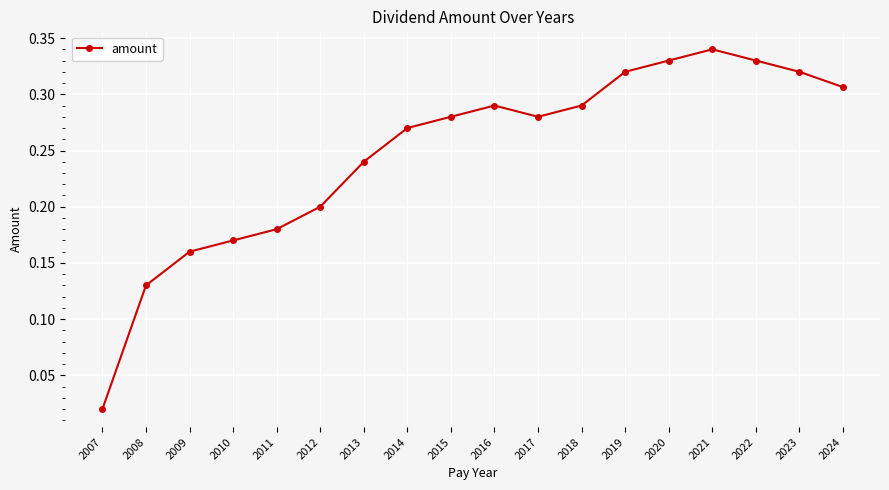

Where is the data nearest to the value 0?

2007